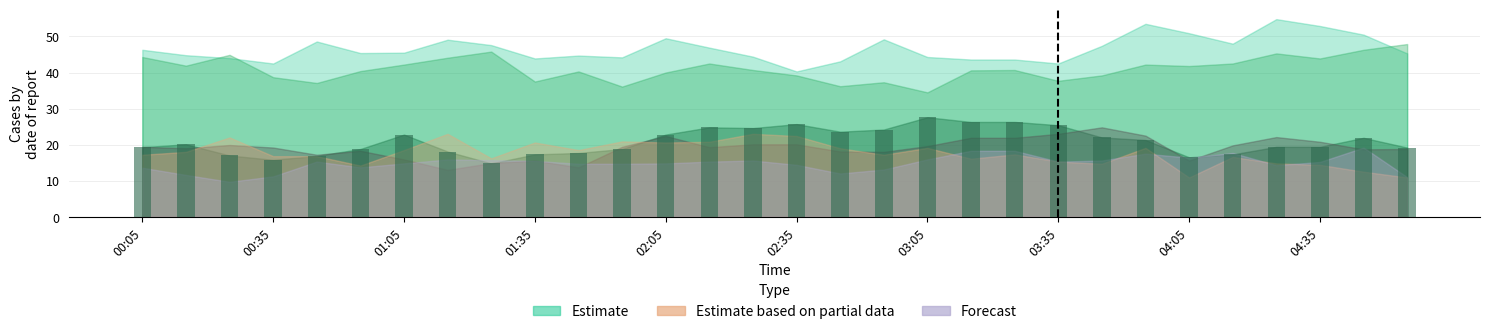

What is the difference between the second highest and minimum values?

11.5